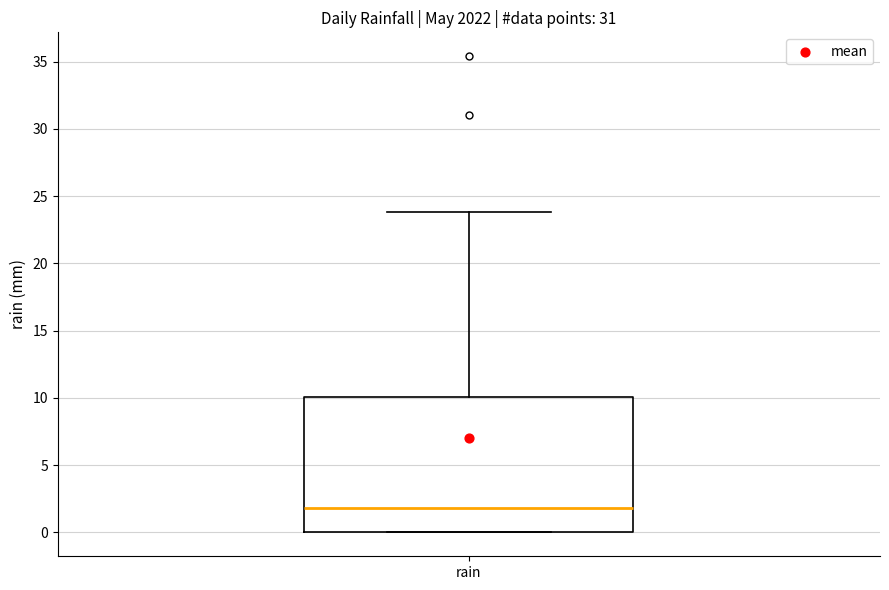

Read this box plot against the y-axis: the position of the median line, the range covered by the box, and the ends of both whiskers. The values are not printed on the chart, so give them approximately, as read against the axis.

median 2, box 0 to 10, whiskers 0 to 24